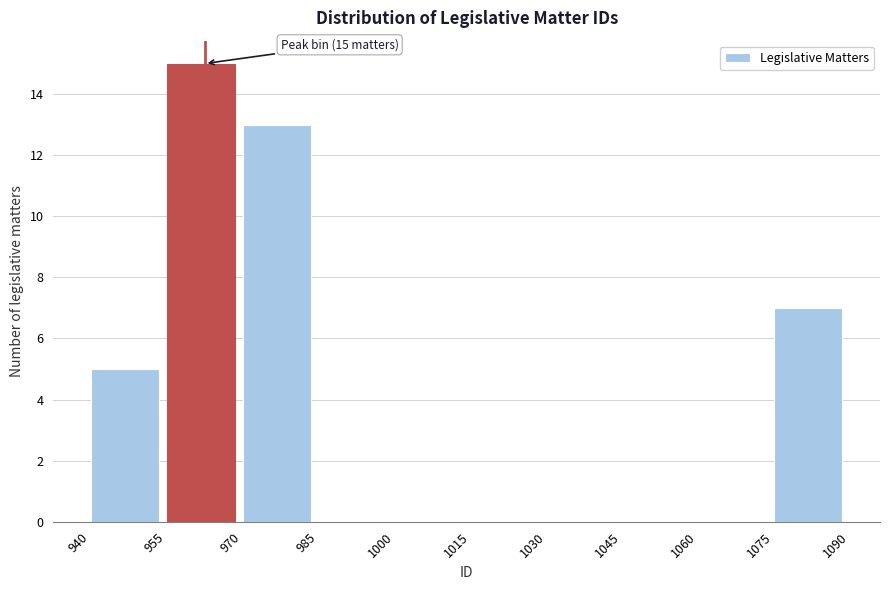

Over which range of the x-axis is the bar tallest?

955 to 970